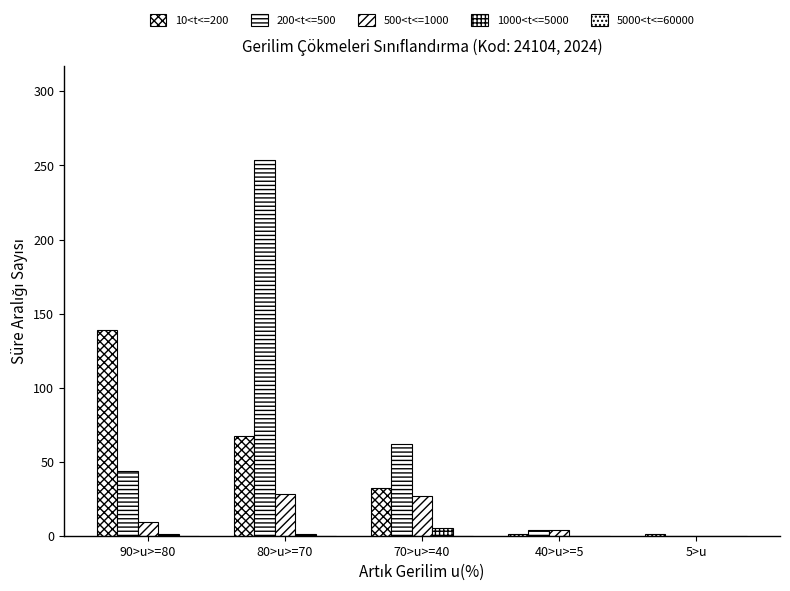

At 40>u>=5, list the series in order from largest to smallest.

200<t<=500, 500<t<=1000, 10<t<=200, 1000<t<=5000, 5000<t<=60000